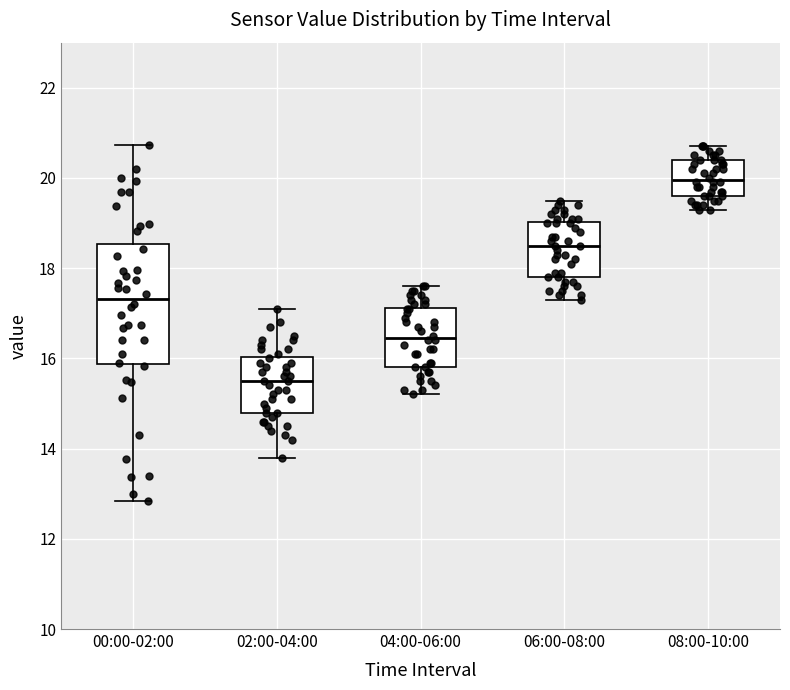

Where does the median line of the box for 06:00-08:00 sit on the y-axis? The values are not printed on the chart, so give them approximately, as read against the axis.

18.6